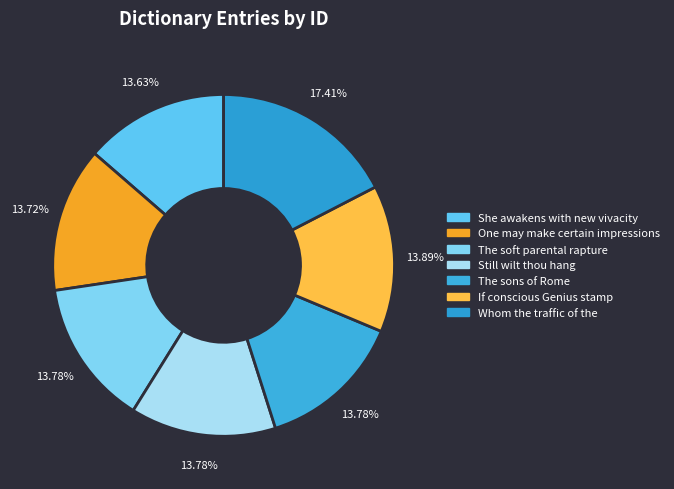

Is there any slice that represents more than half of the pie?

No